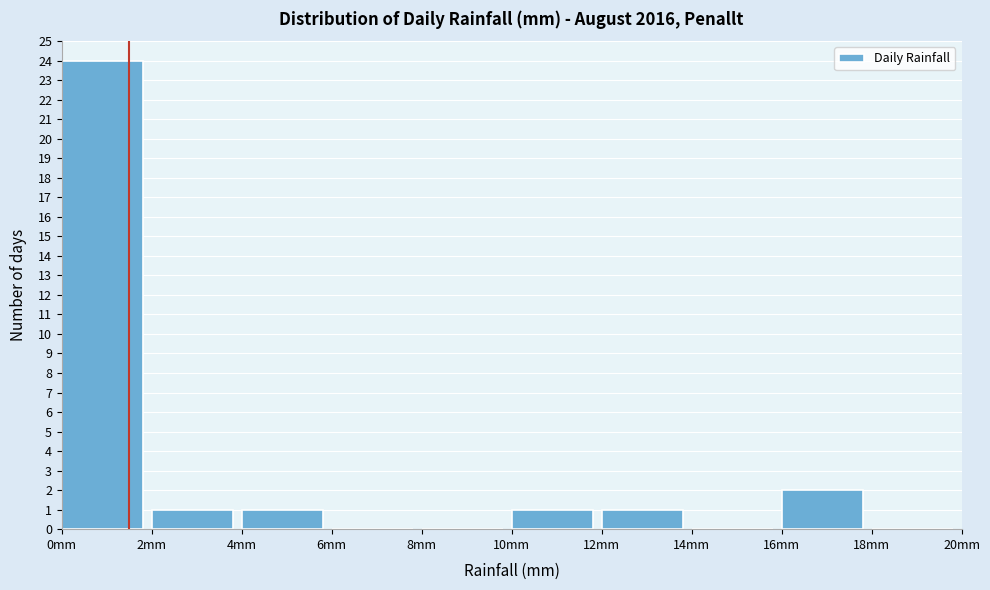

How tall is the bar that spans 2 to 4 on the x-axis? The values are not printed on the chart, so give them approximately, as read against the axis.

1